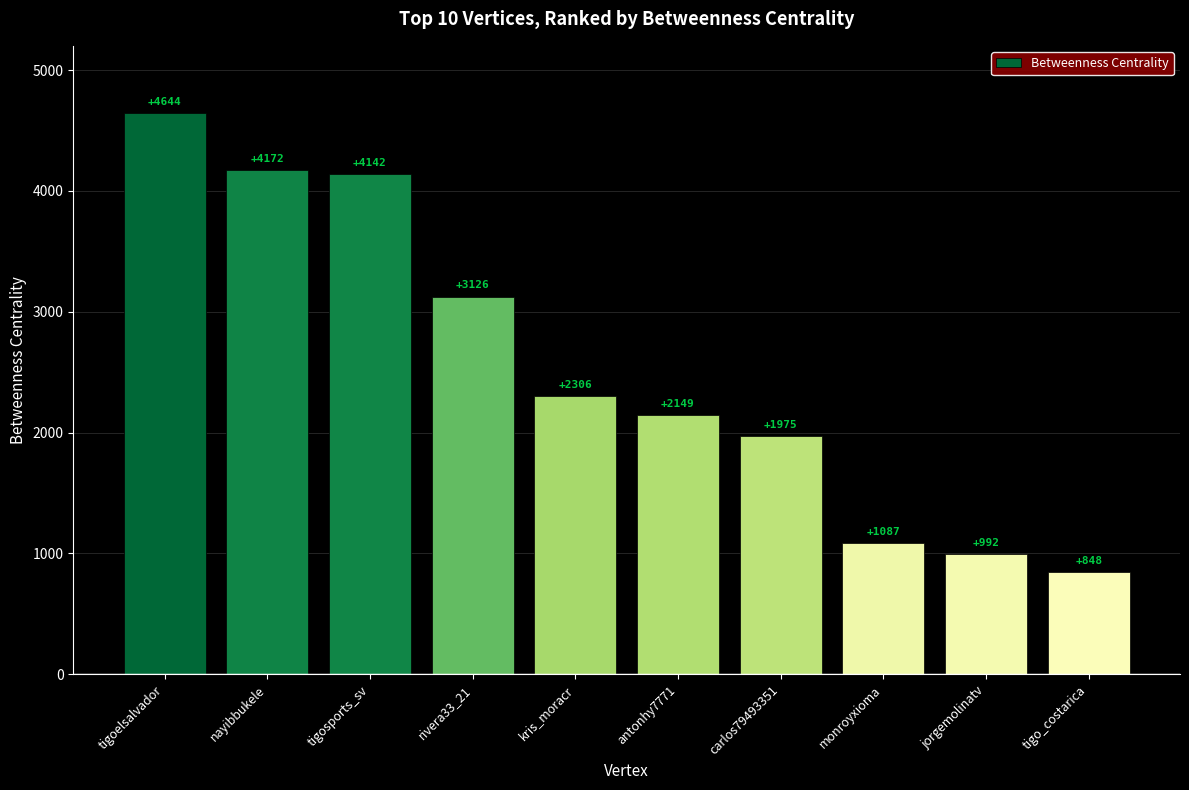

Rank the categories by value from lowest to highest.

tigo_costarica, jorgemolinatv, monroyxioma, carlos79493351, antonhy7771, kris_moracr, rivera33_21, tigosports_sv, nayibbukele, tigoelsalvador